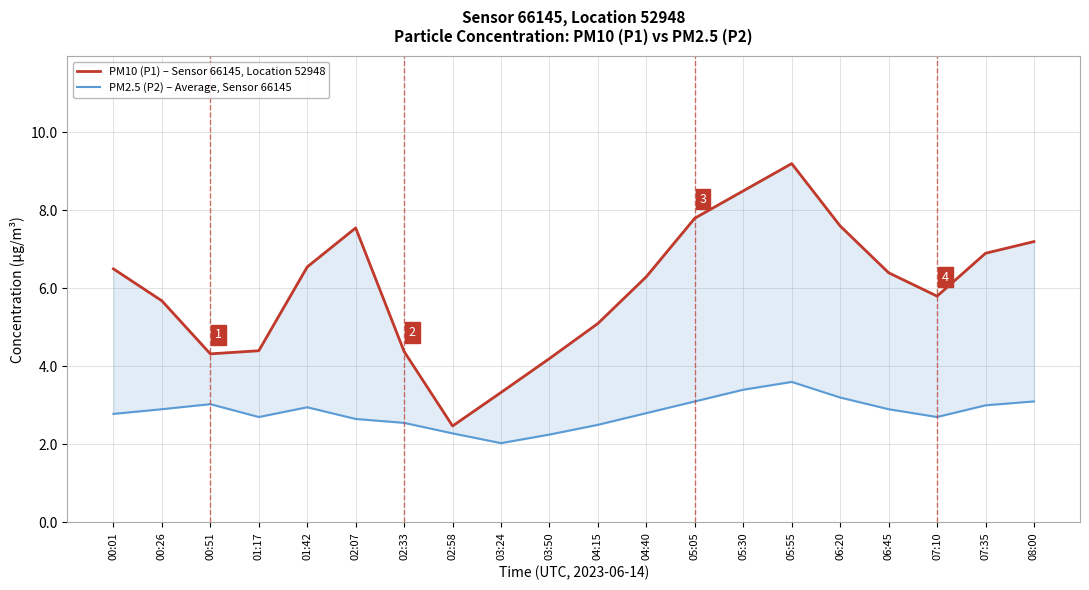

True or false: PM10 (P1) – Sensor 66145, Location 52948 and PM2.5 (P2) – Average, Sensor 66145 cross at least once.

False